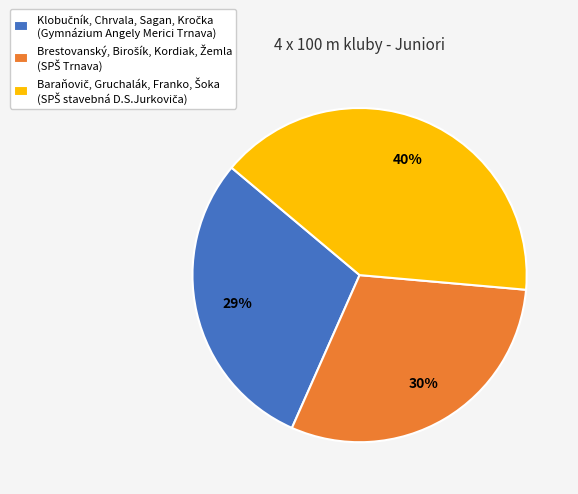

Does any single category account for the majority?

No